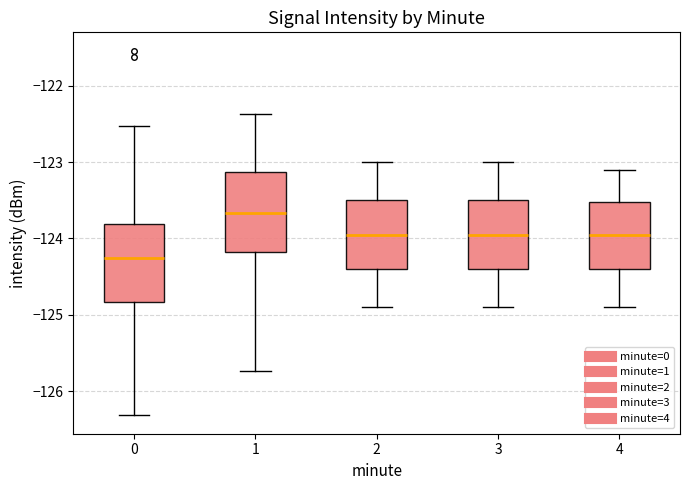

Reading left to right, read every box against the y-axis: the position of its median line, the range the box covers, and the ends of its whiskers. The values are not printed on the chart, so give them approximately, as read against the axis.

0: median -124.3, box -124.8 to -123.8, whiskers -126.3 to -122.5
1: median -123.7, box -124.2 to -123.1, whiskers -125.7 to -122.4
2: median -123.9, box -124.4 to -123.5, whiskers -124.9 to -123.0
3: median -123.9, box -124.4 to -123.5, whiskers -124.9 to -123.0
4: median -123.9, box -124.4 to -123.5, whiskers -124.9 to -123.1